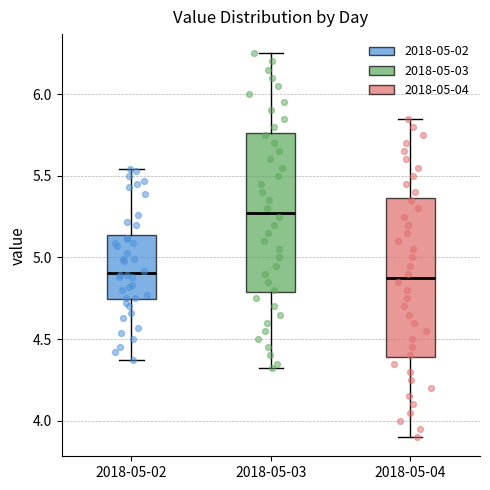

Where does the median line of the box for 2018-05-02 sit on the y-axis? The values are not printed on the chart, so give them approximately, as read against the axis.

4.90